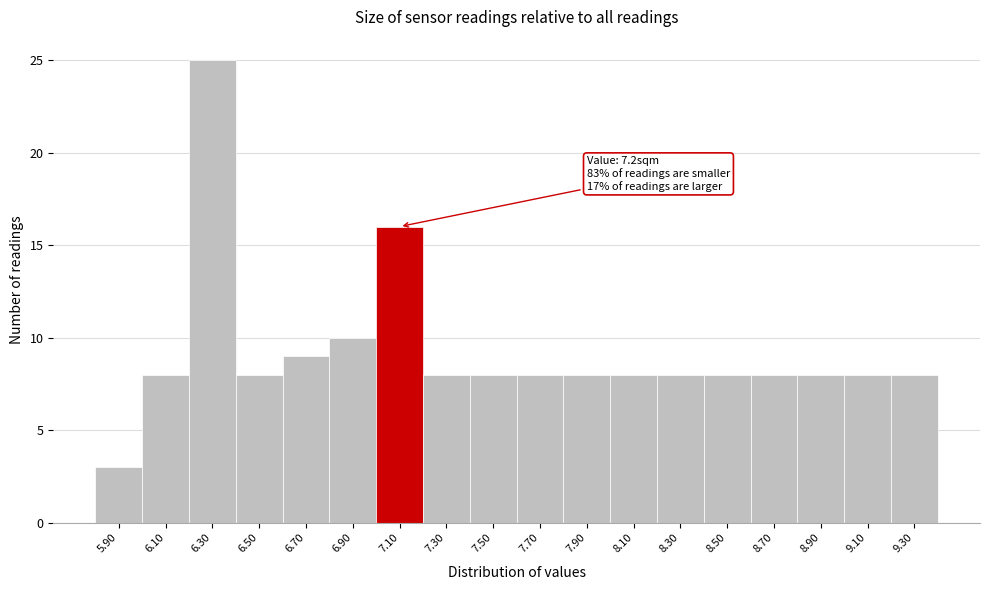

Reading left to right, transcribe all the data shown in this chart.

5.90=3	6.10=8	6.30=25	6.50=8	6.70=9	6.90=10	7.10=16	7.30=8	7.50=8	7.70=8	7.90=8	8.10=8	8.30=8	8.50=8	8.70=8	8.90=8	9.10=8	9.30=8